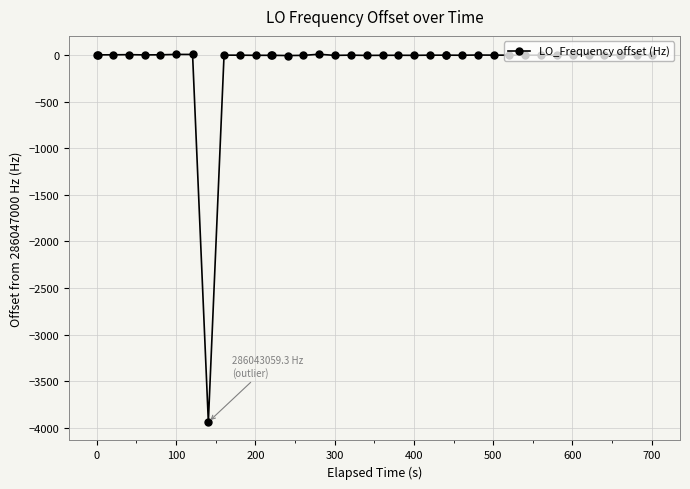

What is the difference between the maximum and minimum values?

3952.6